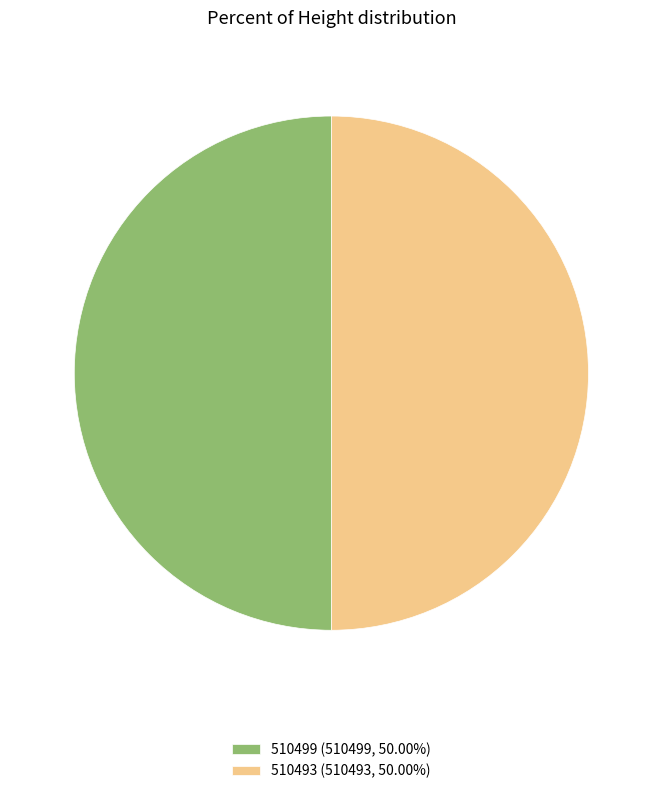

Is the sum of 510499 (510499, 50.00%) and 510493 (510493, 50.00%) greater than half?

Yes